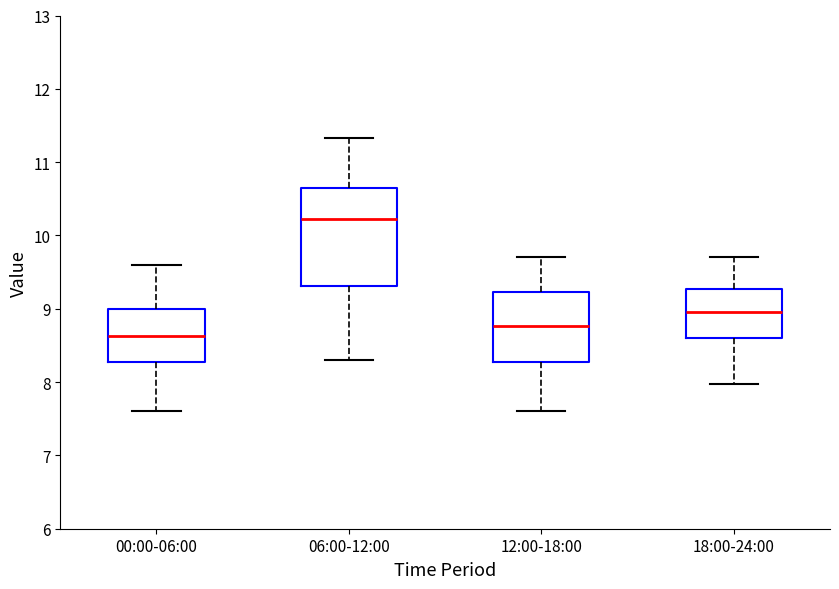

Reading left to right, read every box against the y-axis: the position of its median line, the range the box covers, and the ends of its whiskers. The values are not printed on the chart, so give them approximately, as read against the axis.

00:00-06:00: median 8.6, box 8.3 to 9.0, whiskers 7.6 to 9.6
06:00-12:00: median 10.2, box 9.3 to 10.6, whiskers 8.3 to 11.3
12:00-18:00: median 8.8, box 8.3 to 9.2, whiskers 7.6 to 9.7
18:00-24:00: median 9.0, box 8.6 to 9.3, whiskers 8.0 to 9.7